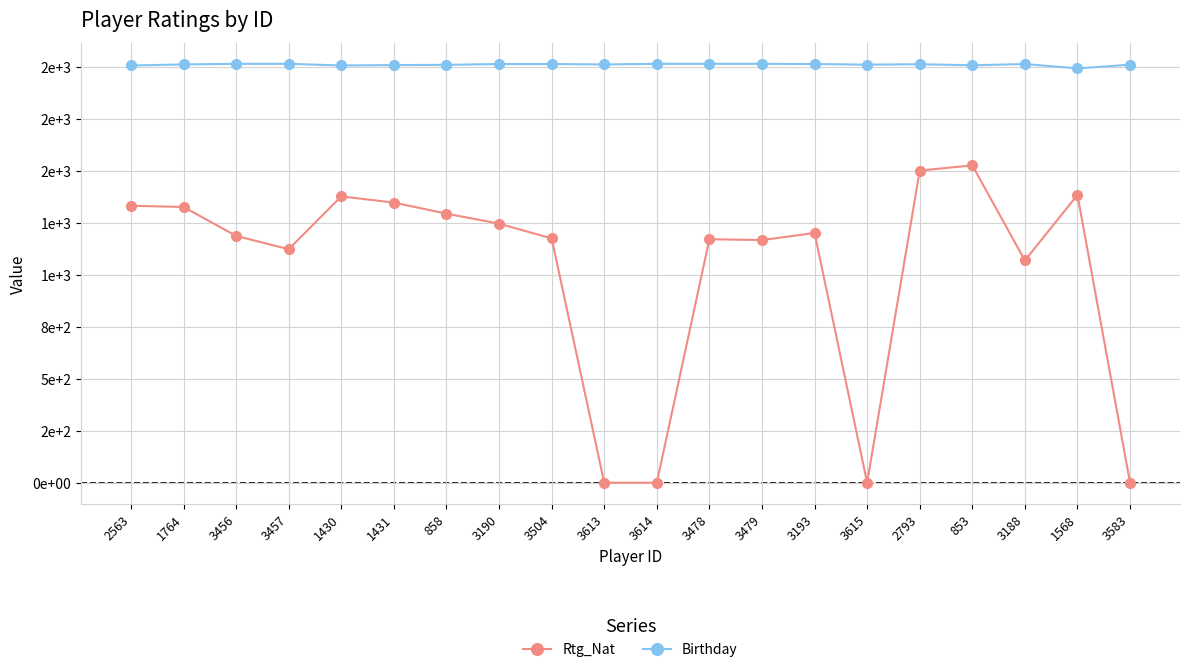

What is the label of the 5th point from the left?

1430